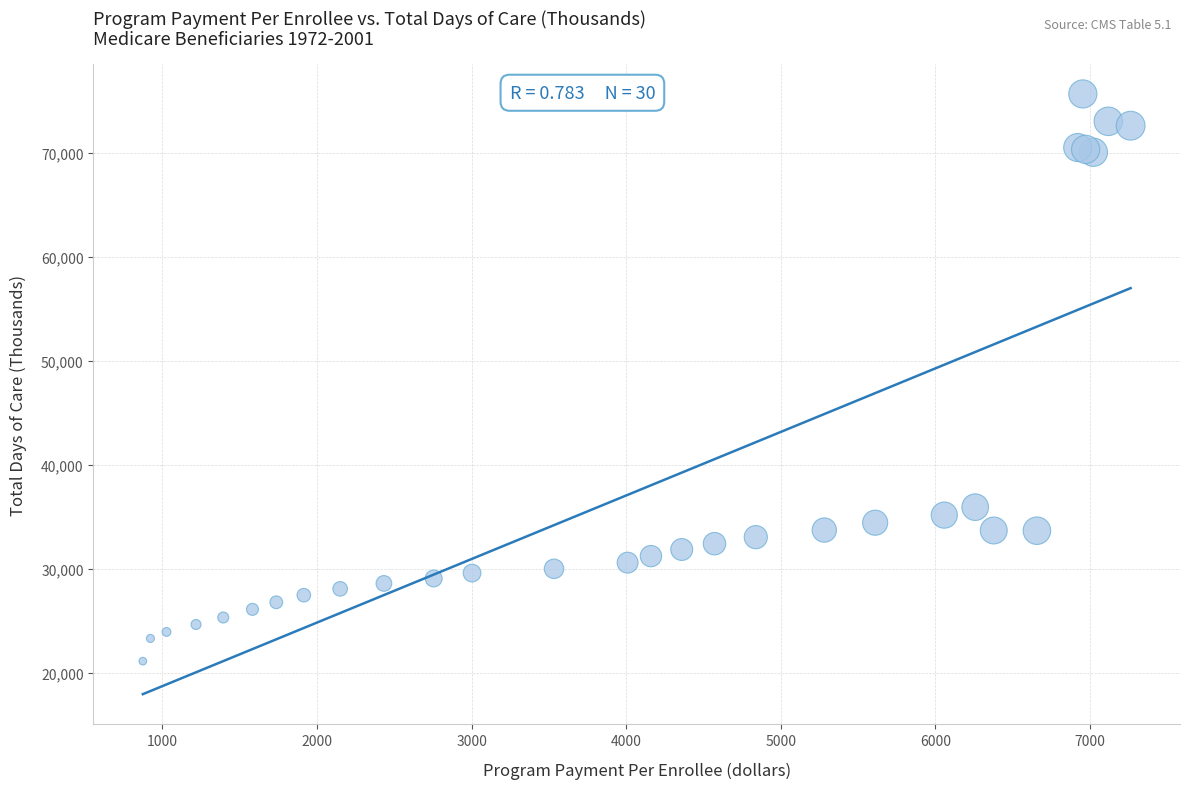

What Y value in the scatter plot is closest to 48387?

35924